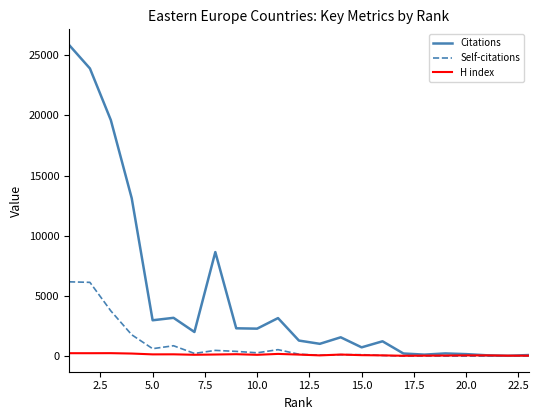

Which series has the largest total across all categories?

Citations